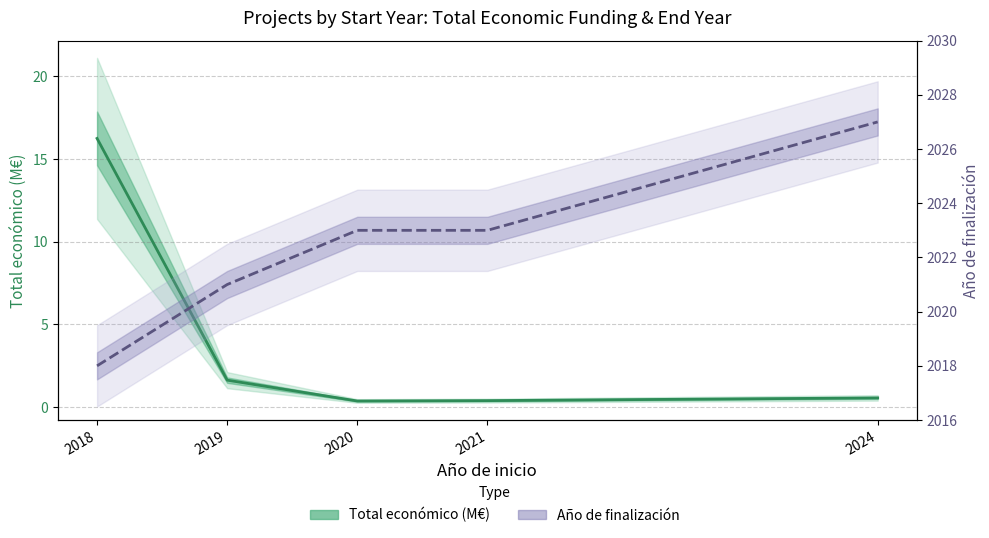

What is the average value of the Total económico (M€) series?

3.8